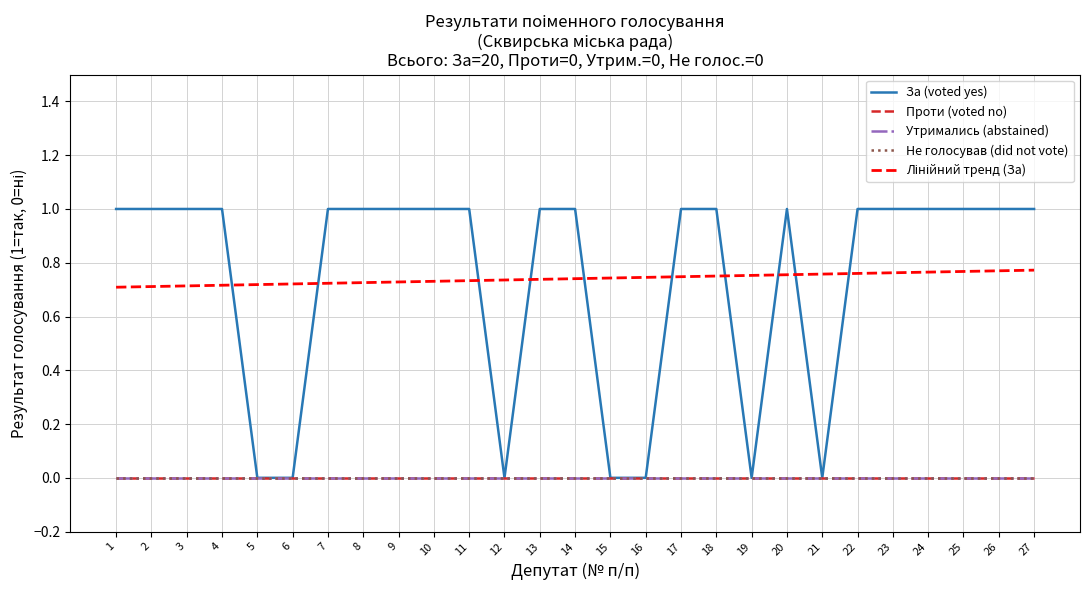

Is this an area chart (filled region under the line)?

No